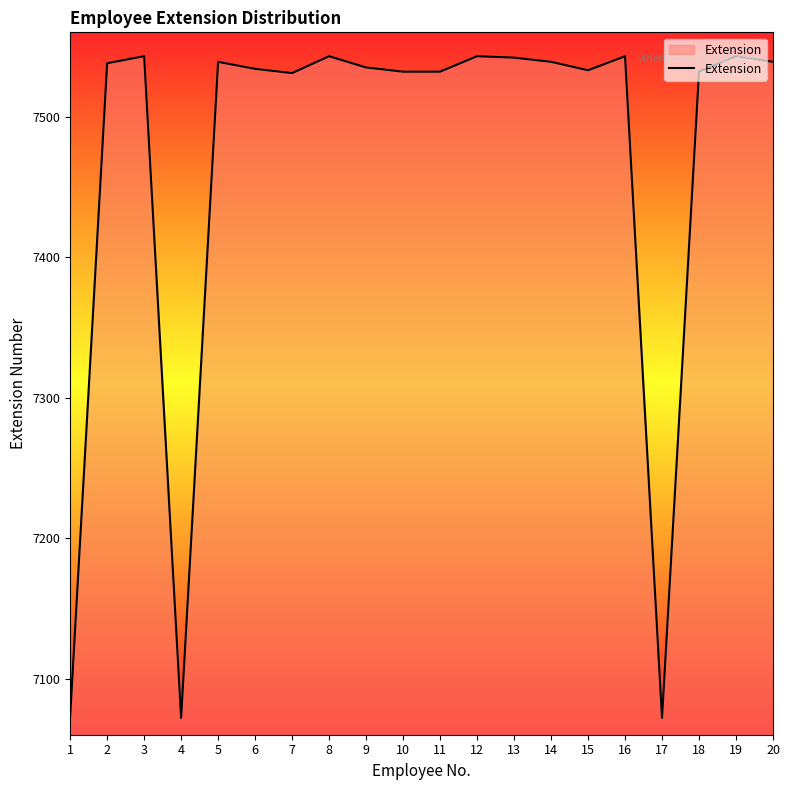

What is the maximum value shown in the chart?

7543